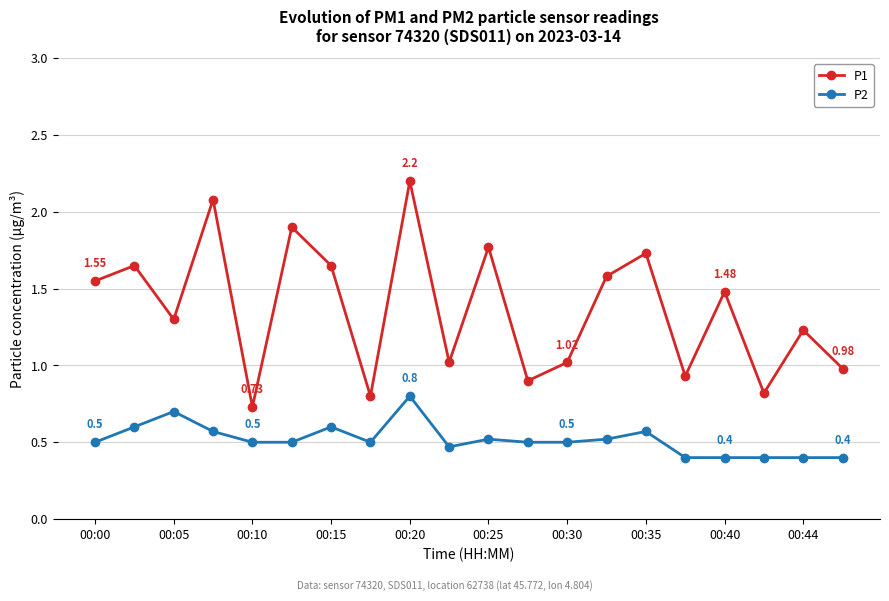

List the series in order of their overall mean, highest first.

P1, P2